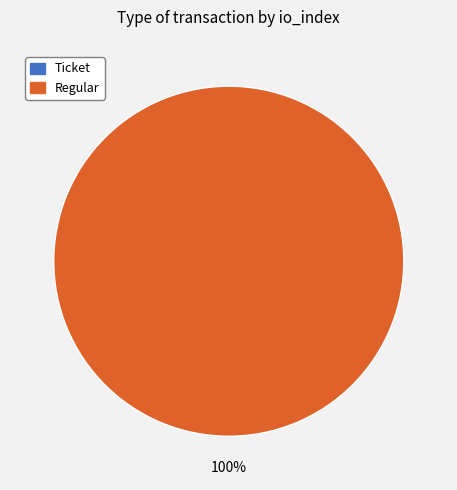

Does any single category account for the majority?

Yes